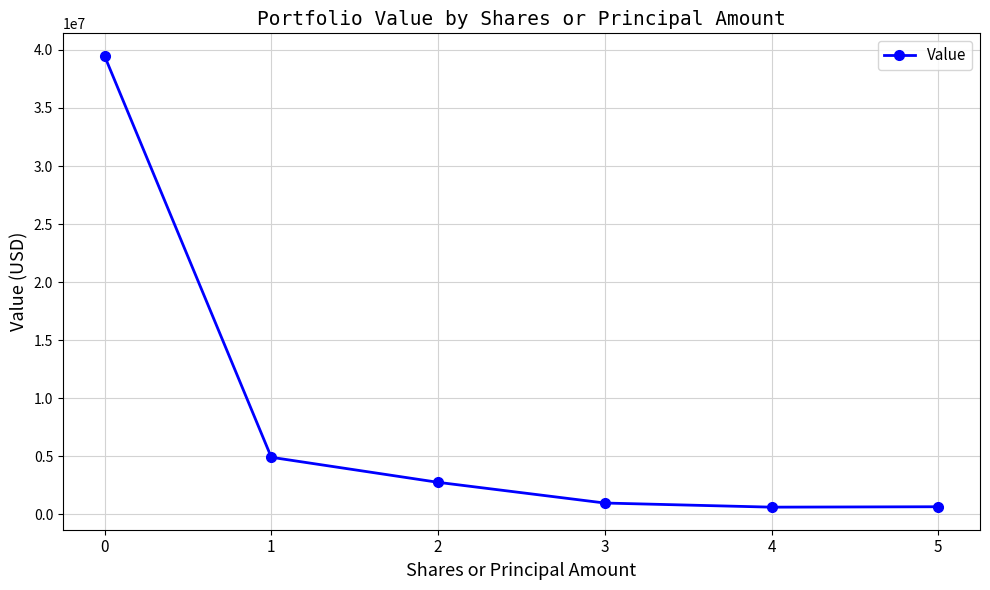

Is it true that the value at 2 is 2748000?

True